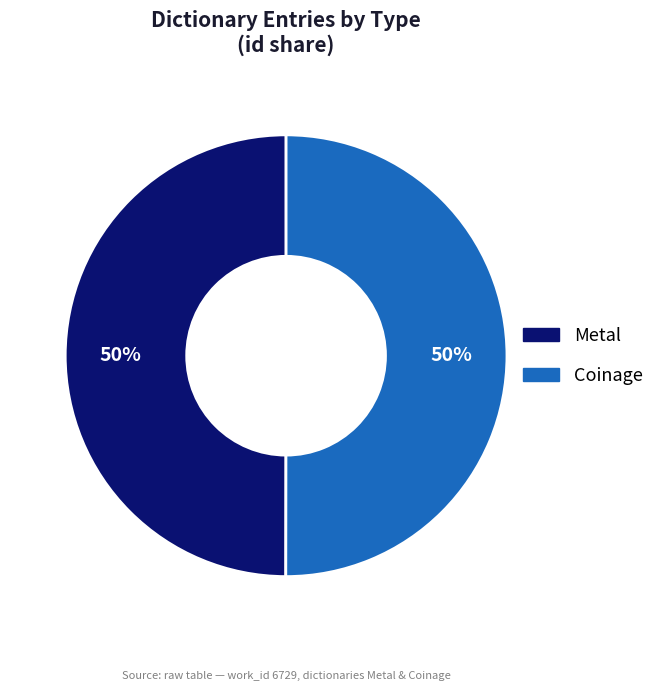

Do Coinage and Metal together represent more than half of the pie?

Yes